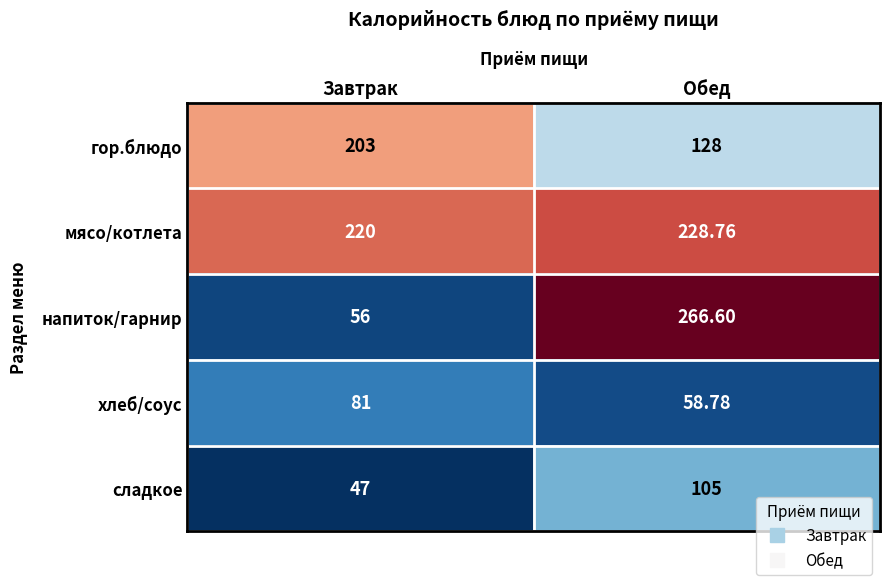

At which label is напиток/гарнир closest to 161?

Завтрак